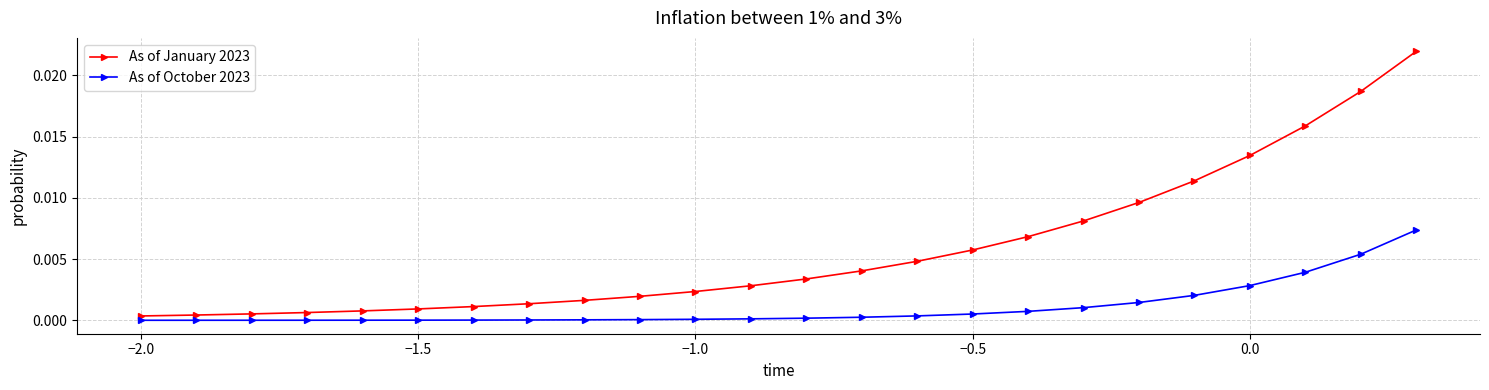

Which series has the largest total across all categories?

As of January 2023